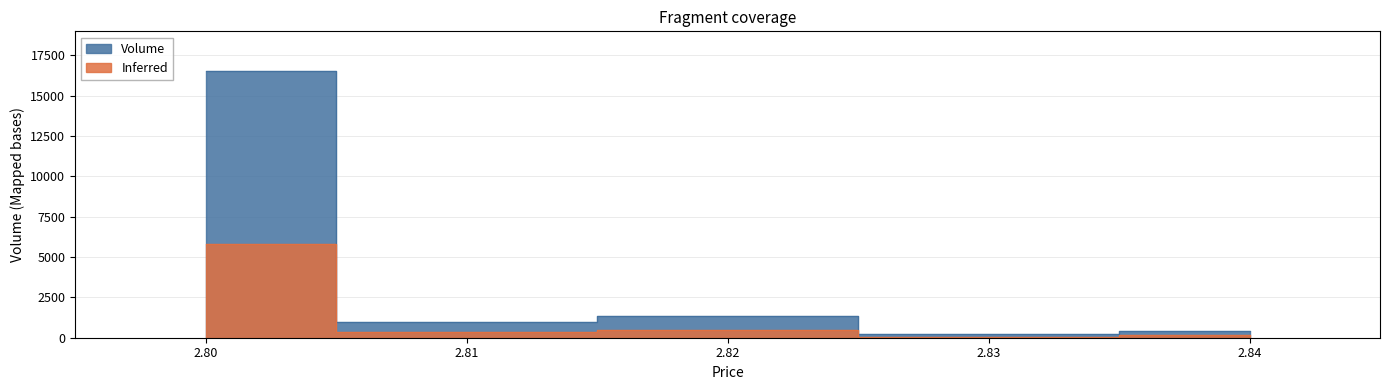

What is the smallest value displayed?

1